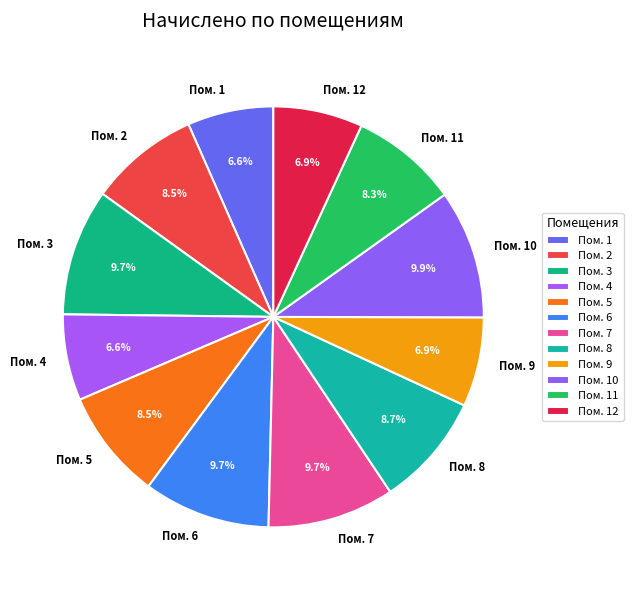

Is the sum of Пом. 6 and Пом. 7 greater than half?

No